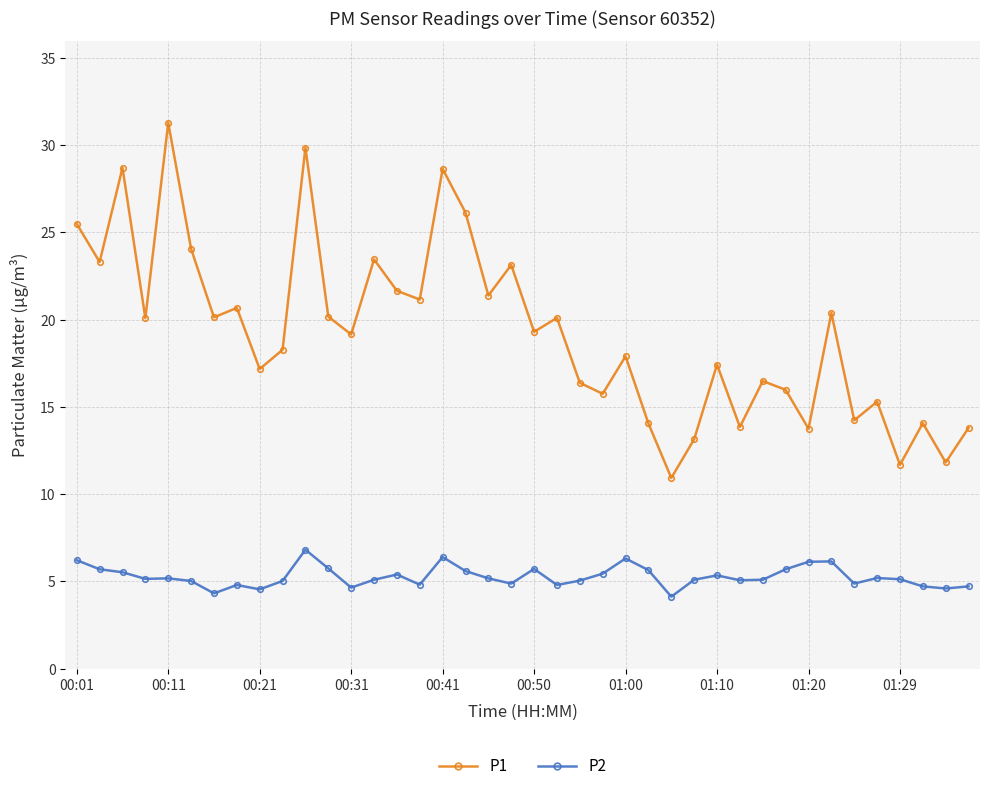

What is the average value of the P1 series?

19.3